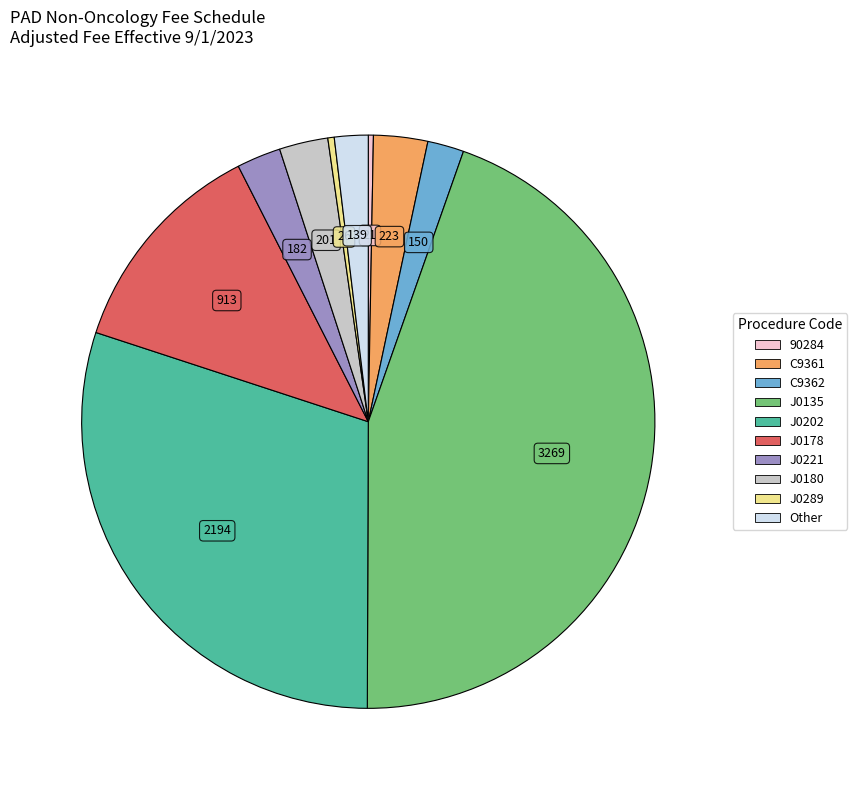

Does any single category account for the majority?

No